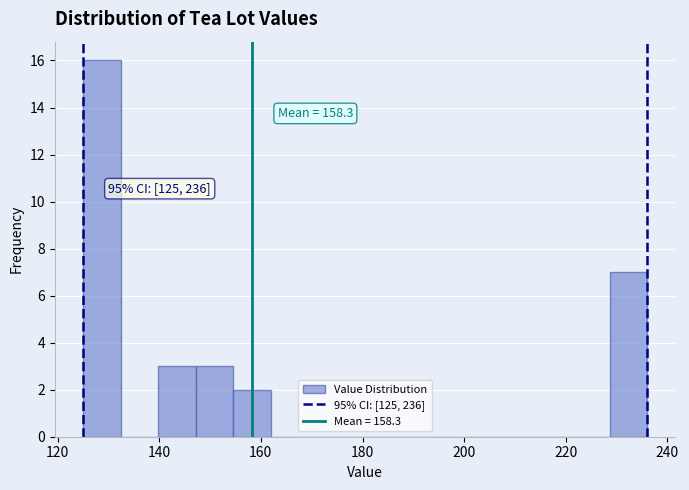

Around what value on the x-axis is the tallest bar? Give the approximate position of its centre, as read against the axis.

128